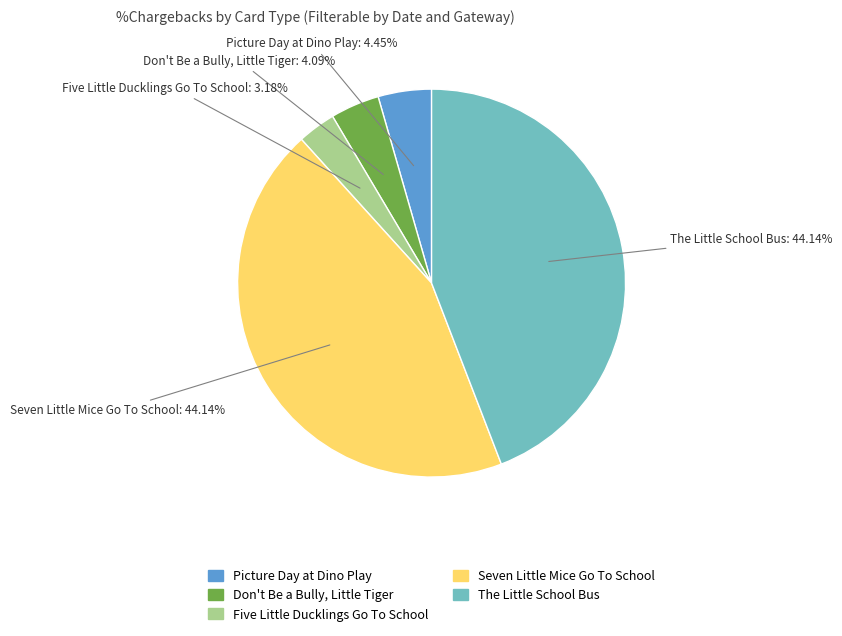

What is the ratio of the value at Seven Little Mice Go To School to the value at Picture Day at Dino Play?

9.9